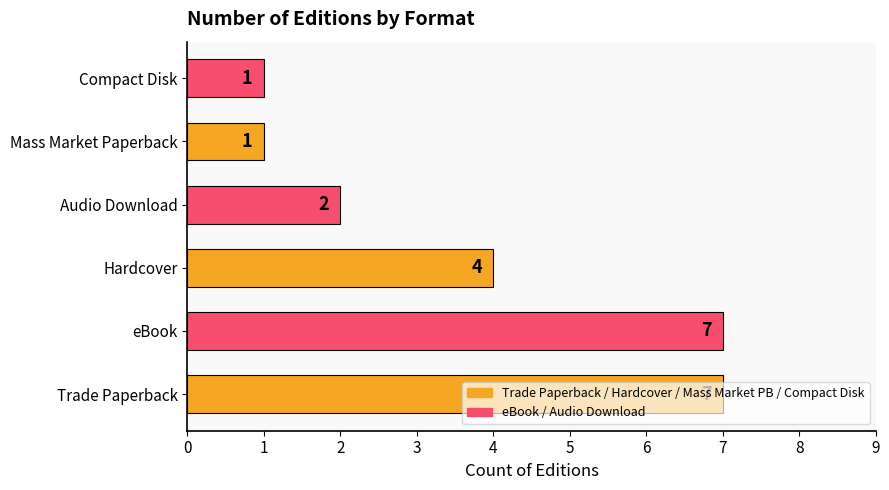

How many values are between 1 and 7?

6